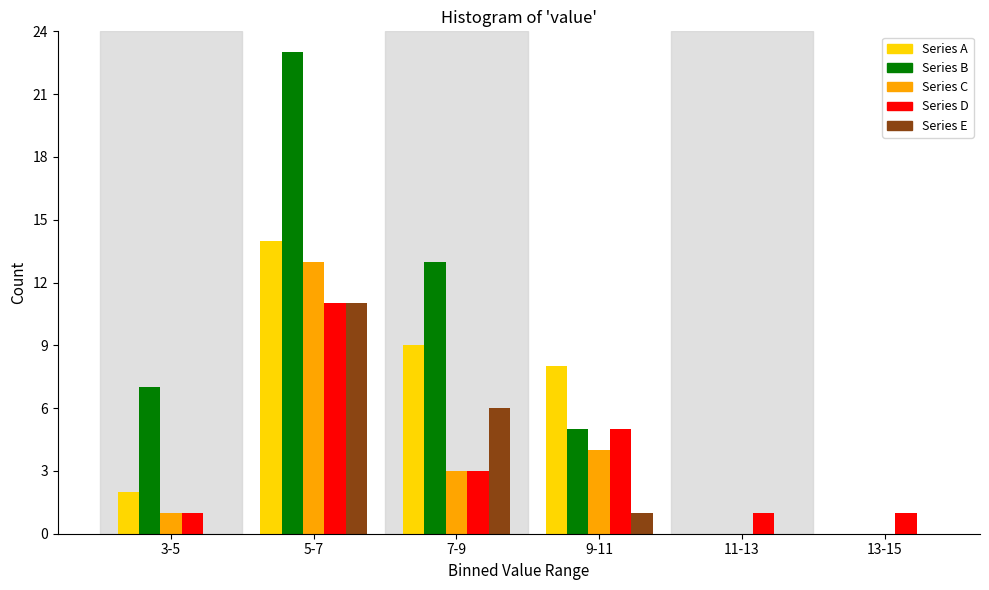

Reading left to right, what are all the values shown in this chart?

Series A: 3-5=2	5-7=14	7-9=9	9-11=8	11-13=0	13-15=0
Series B: 3-5=7	5-7=23	7-9=13	9-11=5	11-13=0	13-15=0
Series C: 3-5=1	5-7=13	7-9=3	9-11=4	11-13=0	13-15=0
Series D: 3-5=1	5-7=11	7-9=3	9-11=5	11-13=1	13-15=1
Series E: 3-5=0	5-7=11	7-9=6	9-11=1	11-13=0	13-15=0